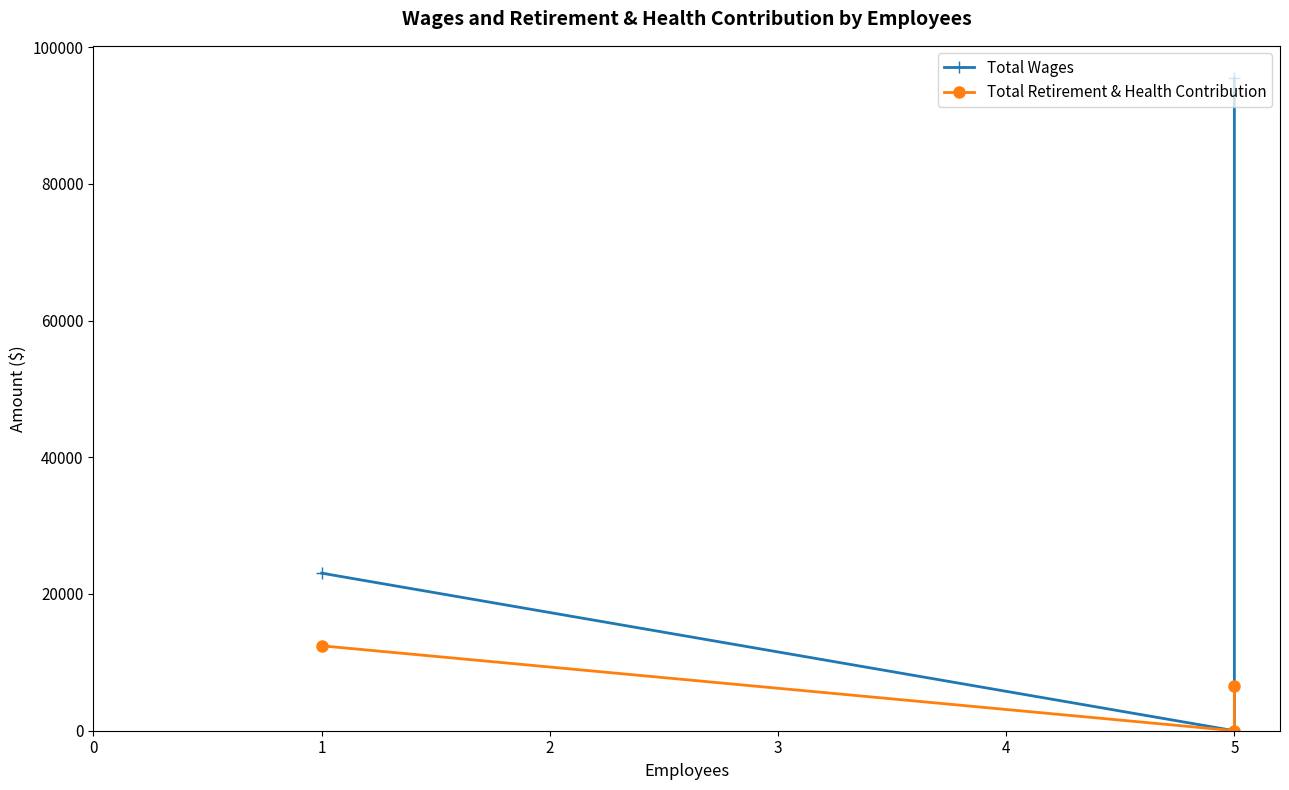

Count the number of data series in this chart.

2